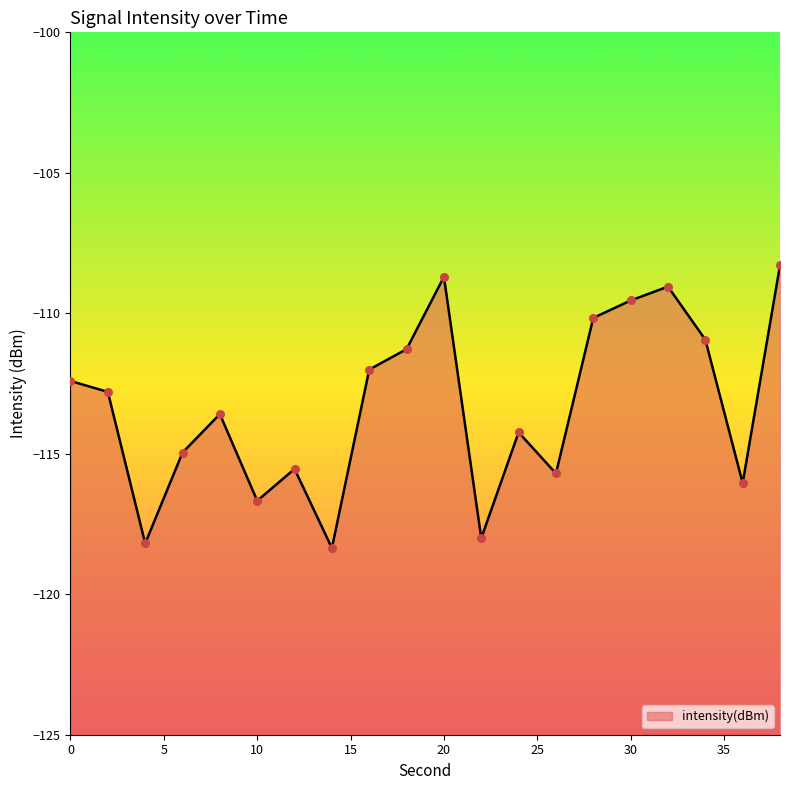

Between 8 and 12, which is larger?

8